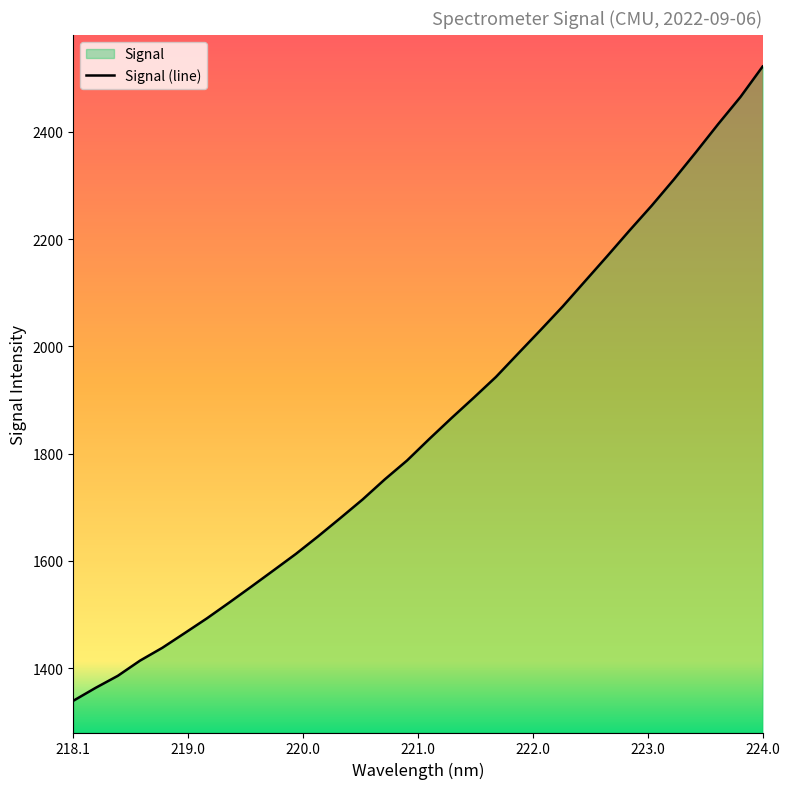

What is the greatest value displayed?

2521.9